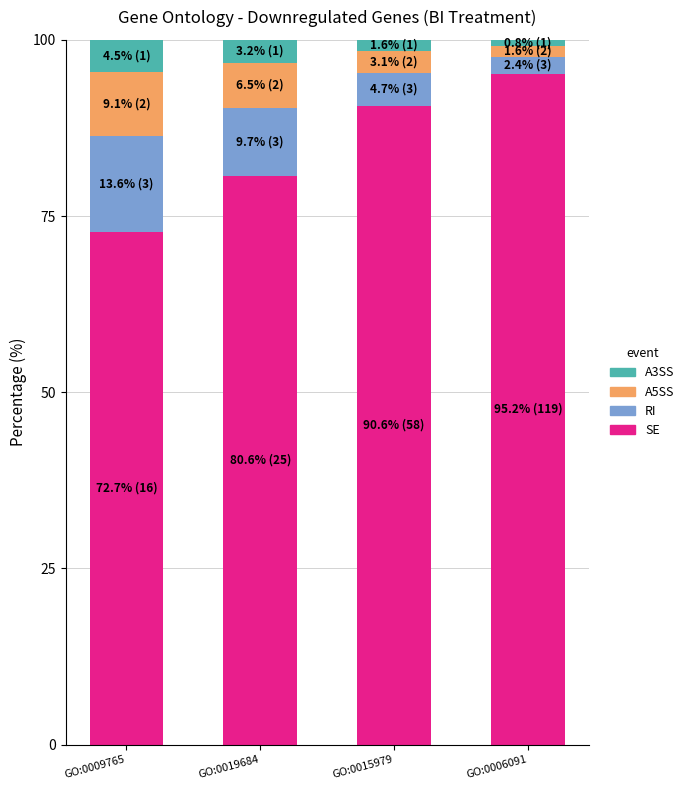

The SE series shows 80.6 at GO:0019684. True or false?

True